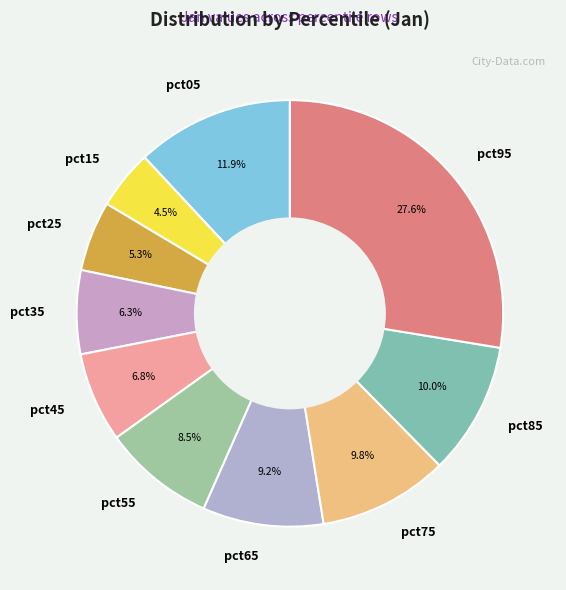

To the nearest percent, what is the difference between the pct75 and pct05 slice percentages?

2%